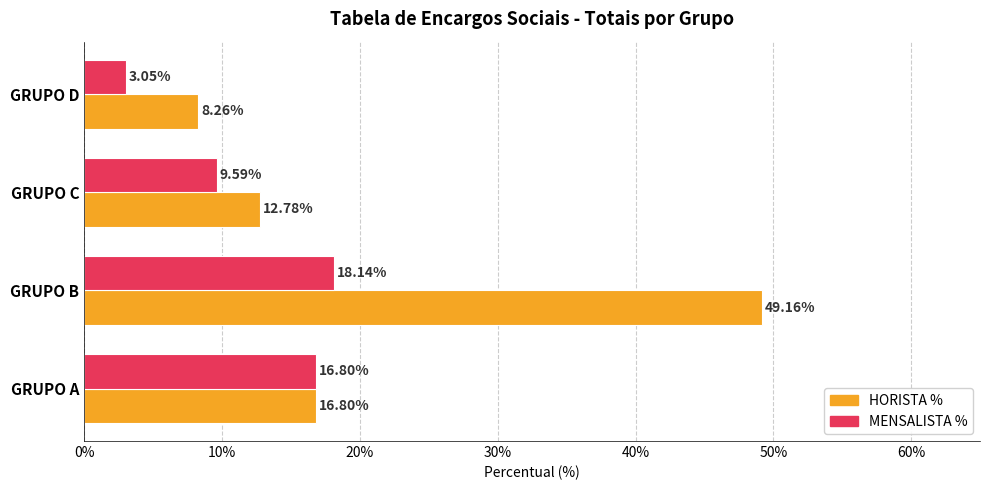

Reading right to left, extract all data points from this chart.

HORISTA %: 0.1	0.1	0.5	0.2
MENSALISTA %: 0.0	0.1	0.2	0.2